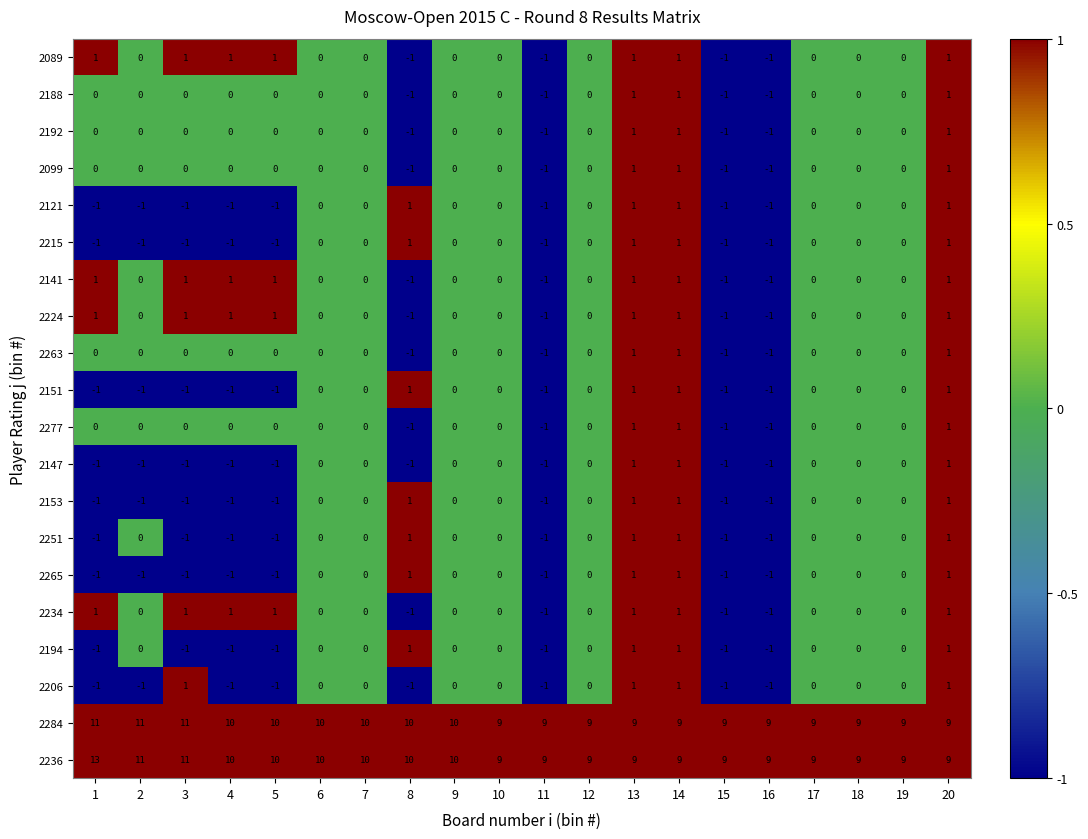

Is the value of 2141 at 13 greater than the value of 2251 at 5?

Yes